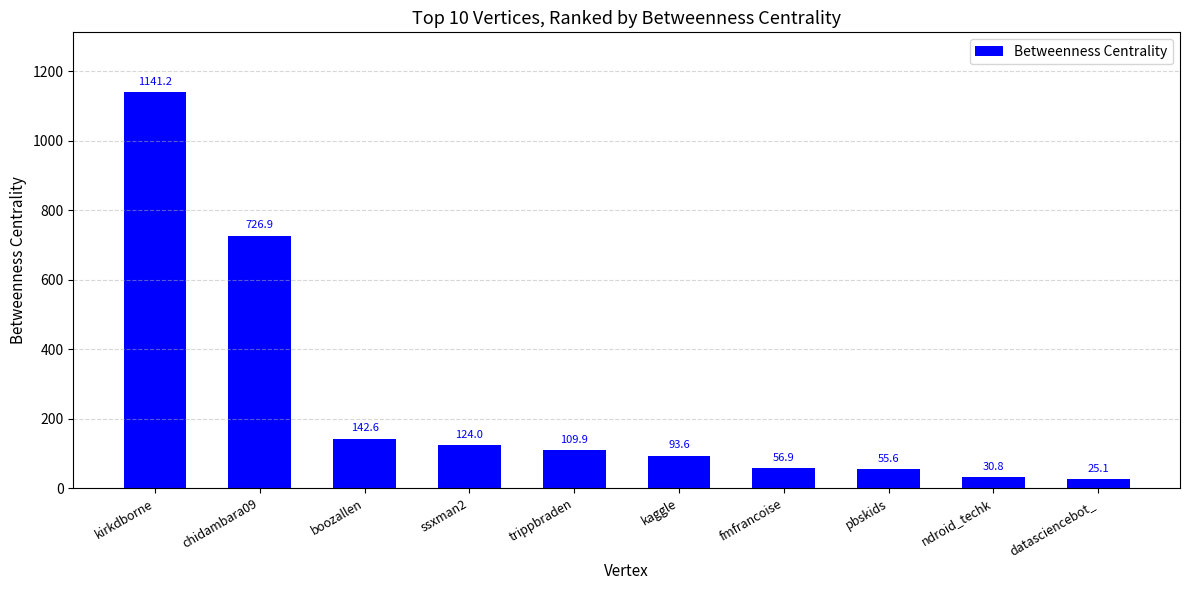

At which label is the value closest to 583?

chidambara09